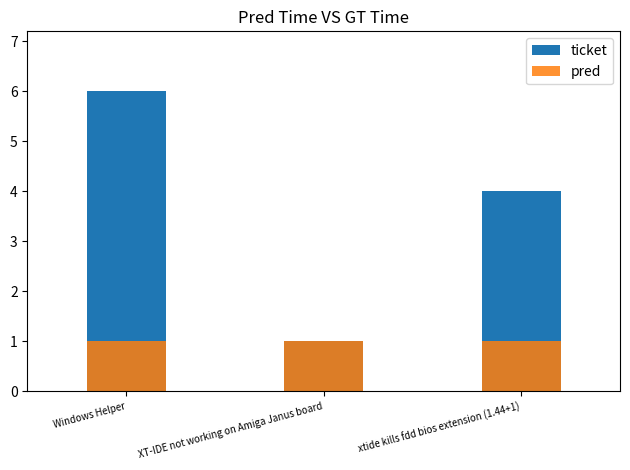

What are all the series names shown in the legend?

ticket, pred